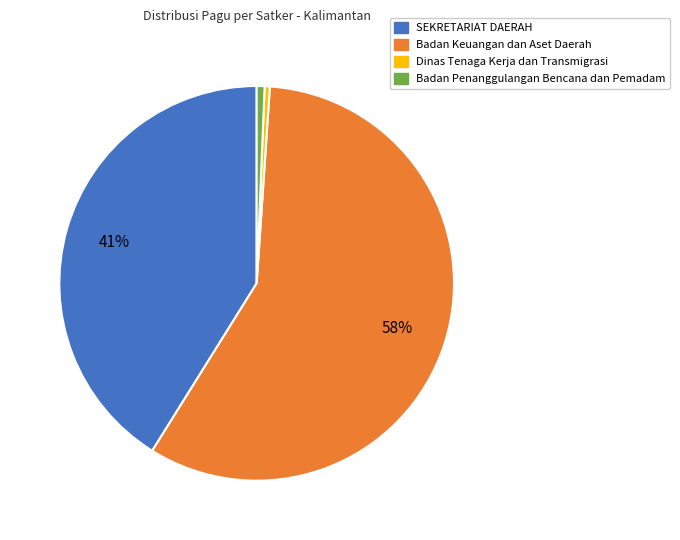

To the nearest percent, what portion does SEKRETARIAT DAERAH represent?

41%